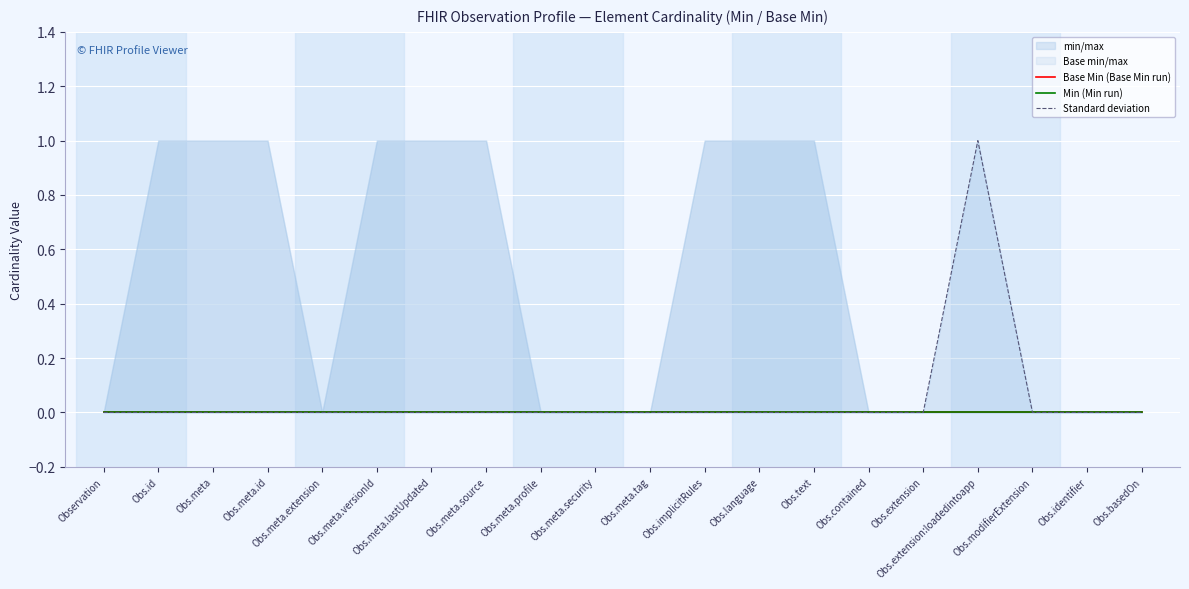

Which has a higher value, Obs.basedOn or Obs.meta.tag?

Obs.basedOn